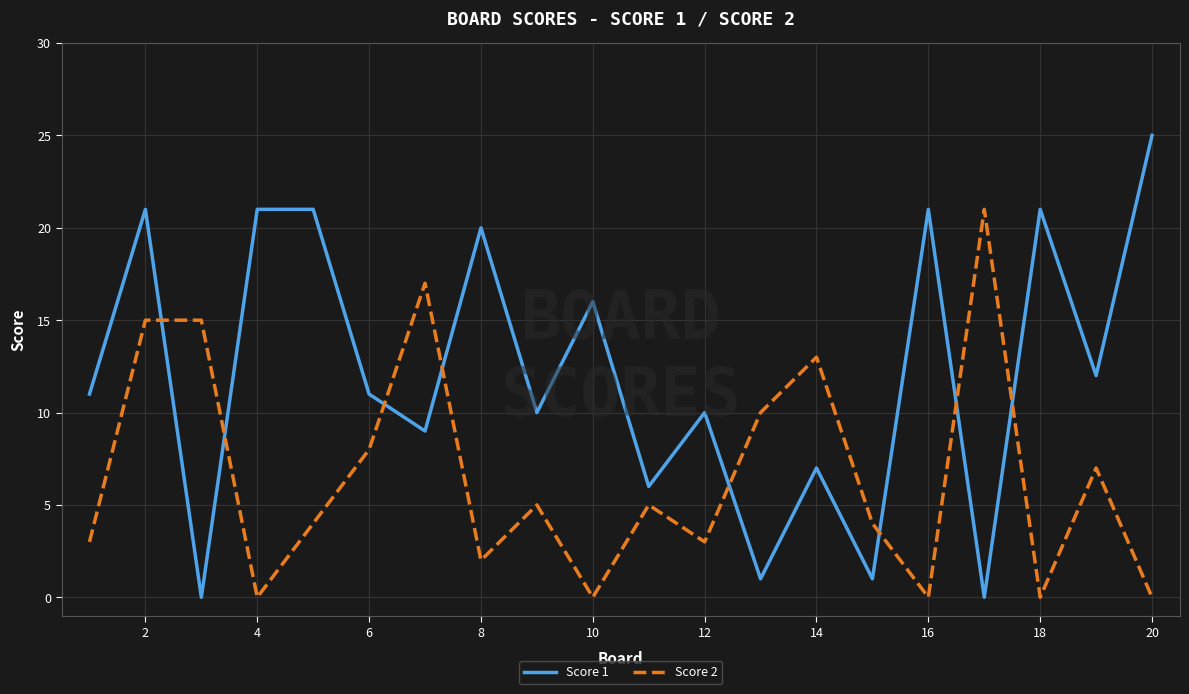

Reading left to right, list all the values displayed in this chart.

Score 1: 11	21	0	21	21	11	9	20	10	16	6	10	1	7	1	21	0	21	12	25
Score 2: 3	15	15	0	4	8	17	2	5	0	5	3	10	13	4	0	21	0	7	0